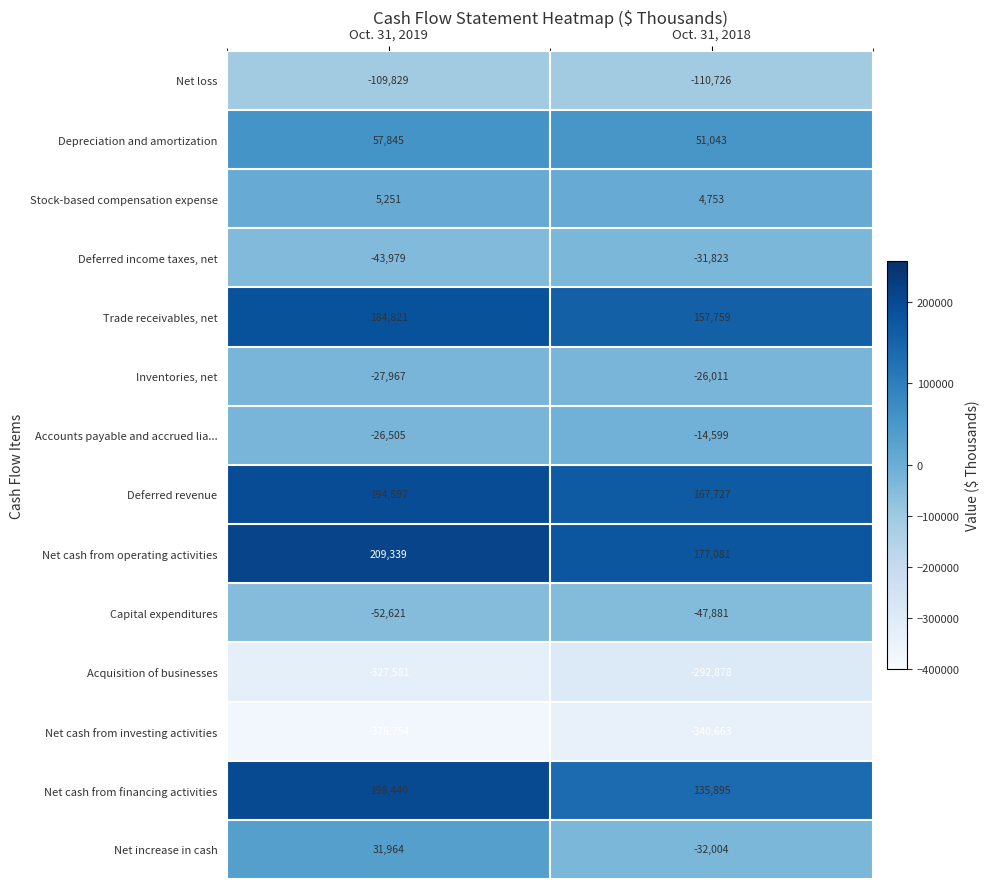

Rank the series by their maximum value, from lowest to highest.

Net cash from investing activities, Acquisition of businesses, Net loss, Capital expenditures, Deferred income taxes, net, Inventories, net, Accounts payable and accrued lia..., Stock-based compensation expense, Net increase in cash, Depreciation and amortization, Trade receivables, net, Deferred revenue, Net cash from financing activities, Net cash from operating activities